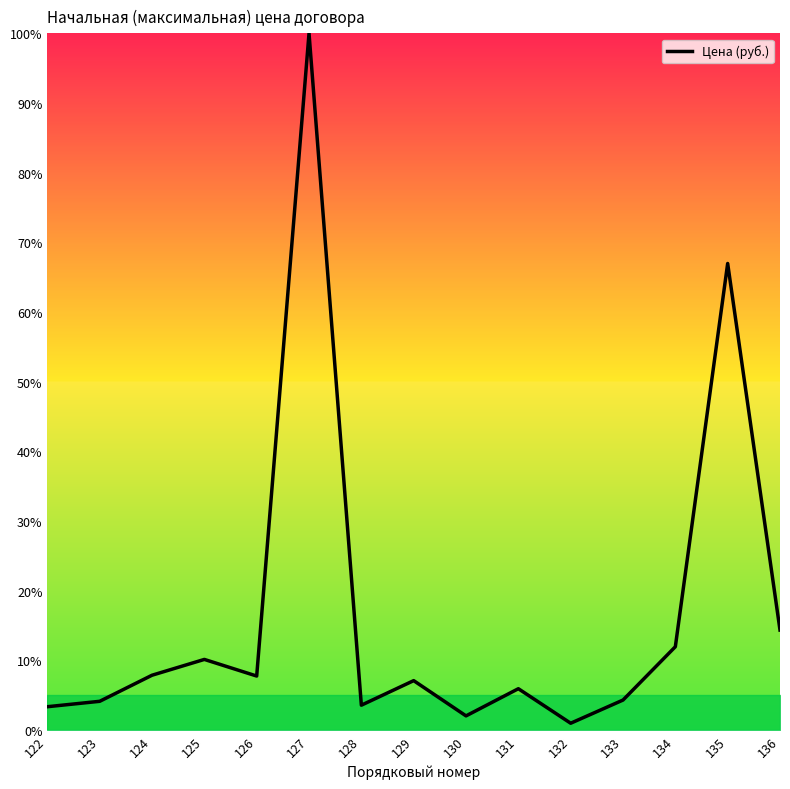

What is the smallest value displayed?

1.0